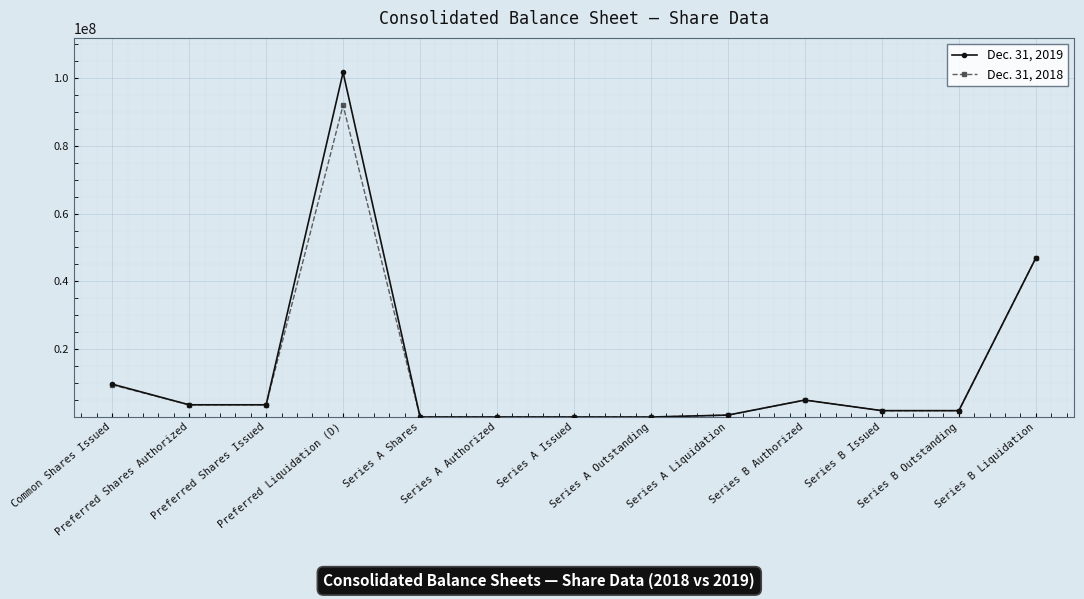

Rank the series by their maximum value, from highest to lowest.

Dec. 31, 2019, Dec. 31, 2018